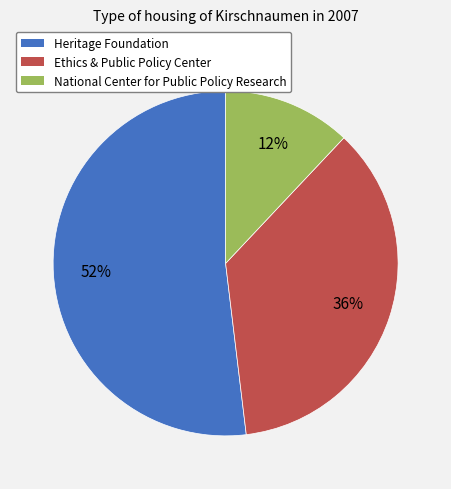

Is the sum of Heritage Foundation and National Center for Public Policy Research greater than half?

Yes